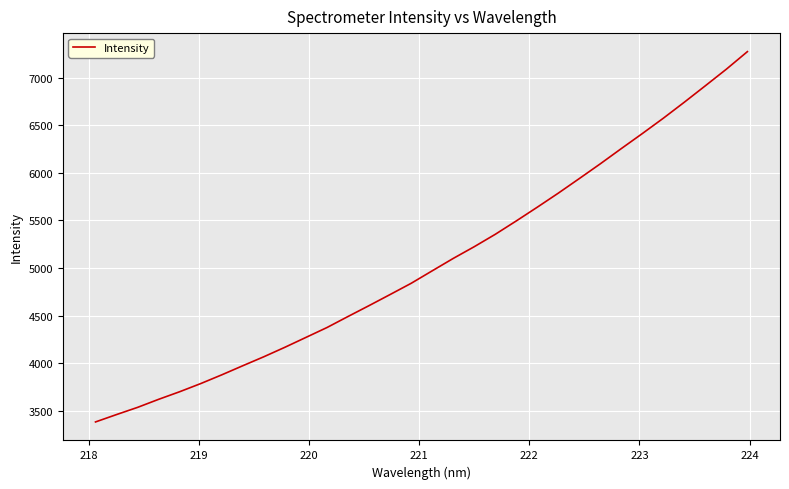

True or false: there are more than 0 points higher than both neighbors.

False